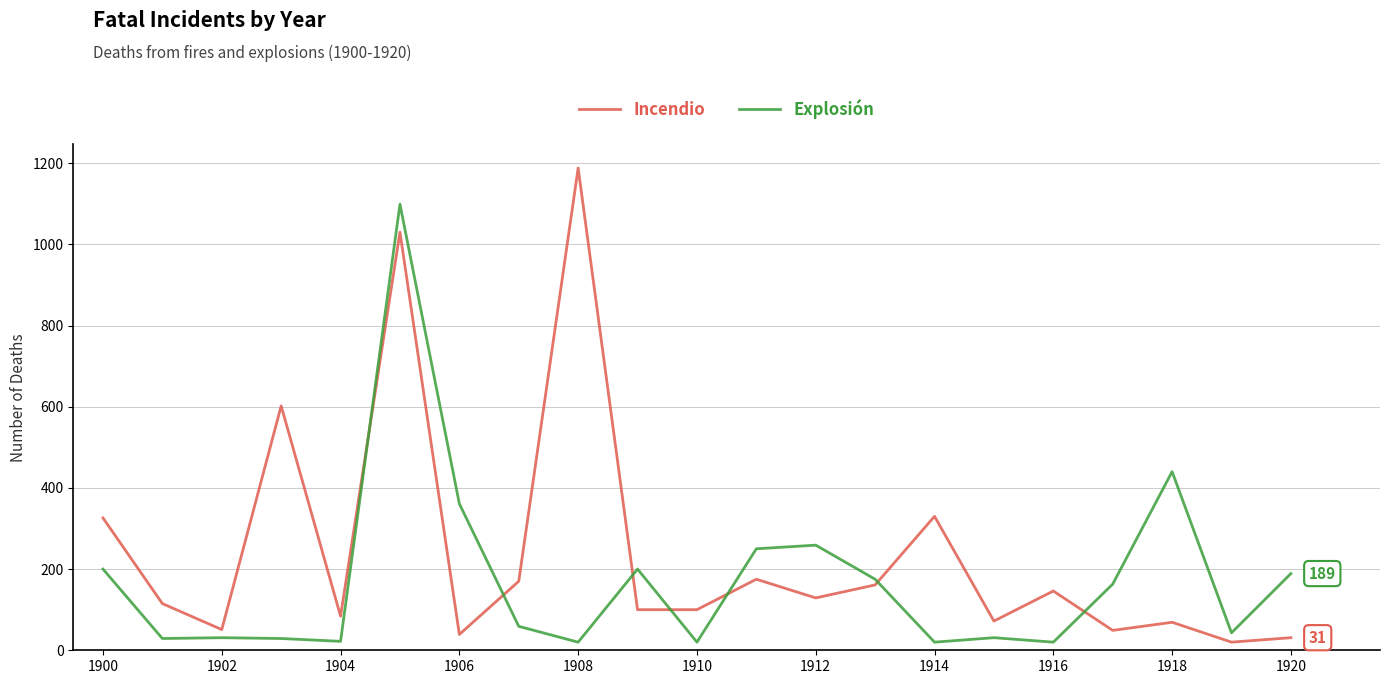

Which series has the largest total across all categories?

Incendio